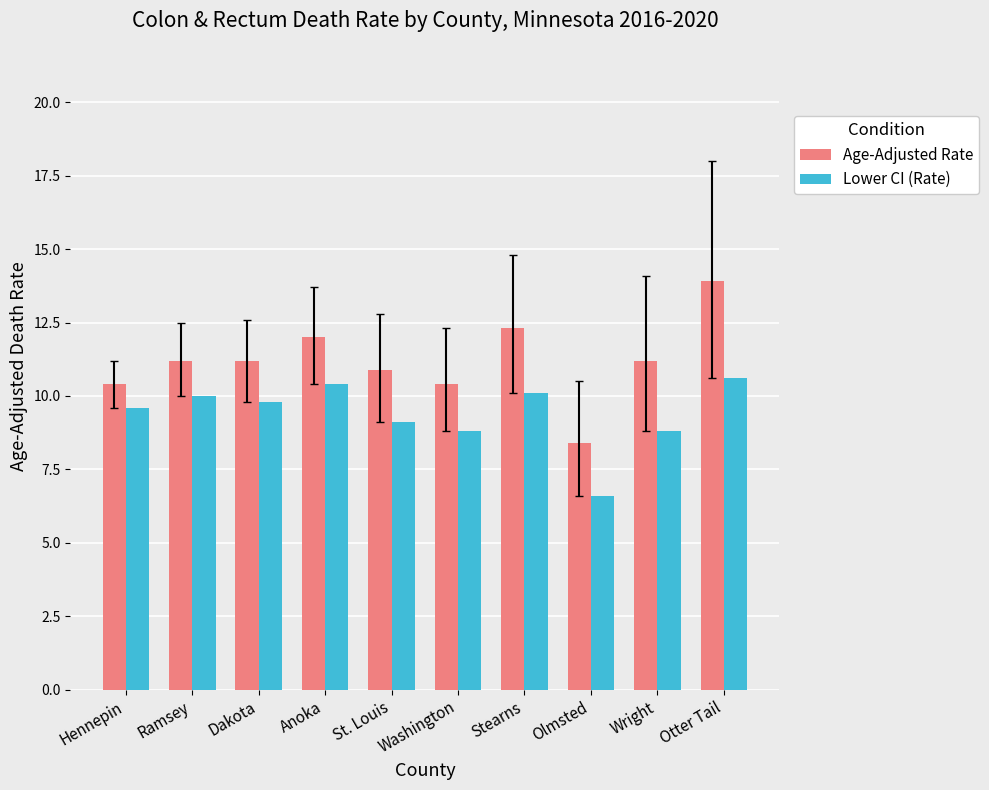

Rank the series by their average value, from lowest to highest.

Lower CI (Rate), Age-Adjusted Rate